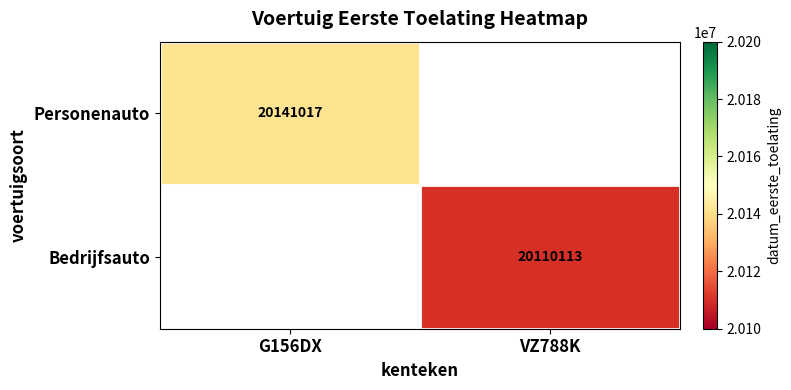

Is it true that Bedrijfsauto equals 20110113 at VZ788K?

True